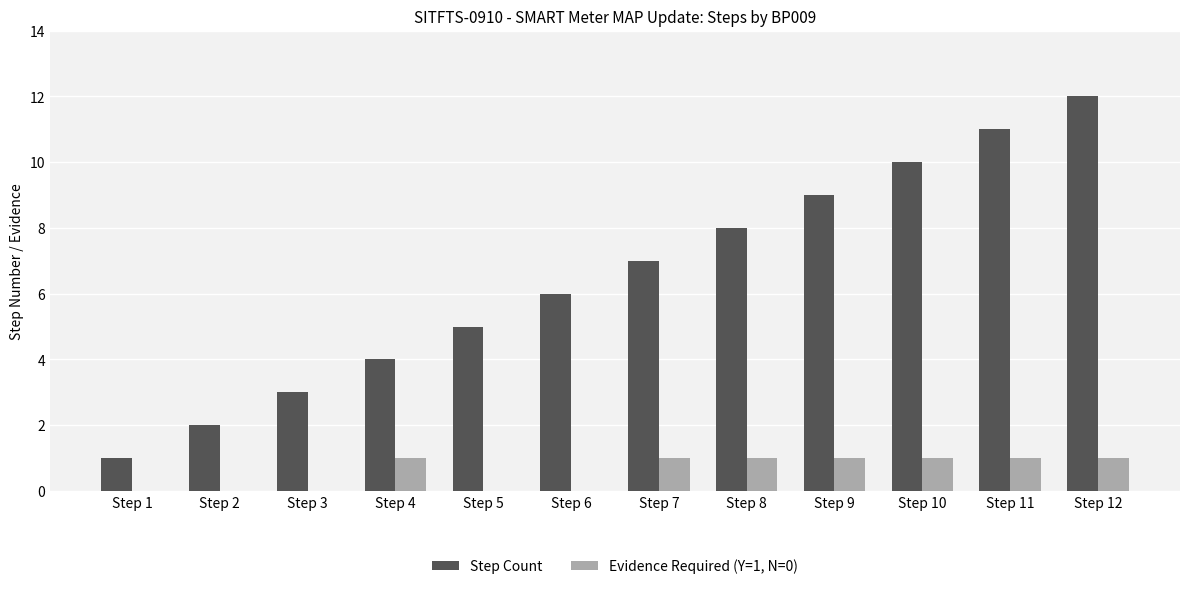

What is the spread (max minus min) of values at Step 6?

6